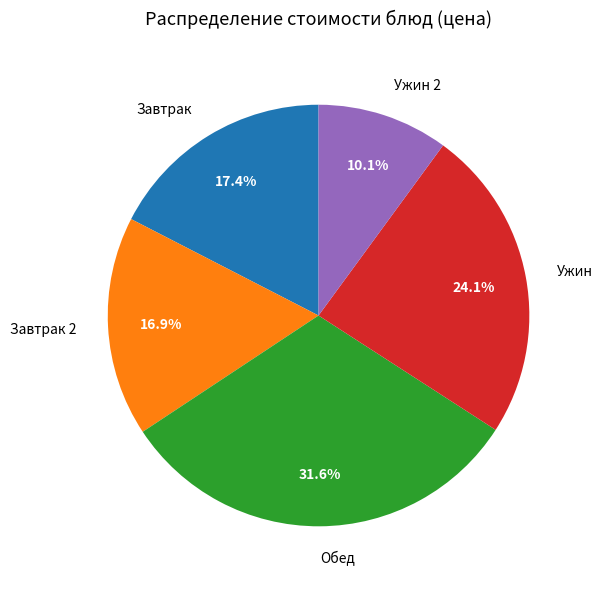

Rank the categories by value from lowest to highest.

Ужин 2, Завтрак 2, Завтрак, Ужин, Обед